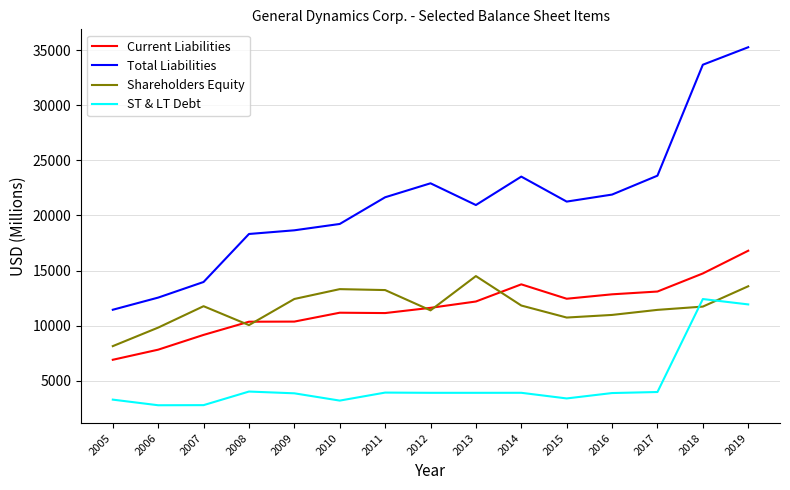

Rank the series at 2011 from lowest to highest value.

ST & LT Debt, Current Liabilities, Shareholders Equity, Total Liabilities